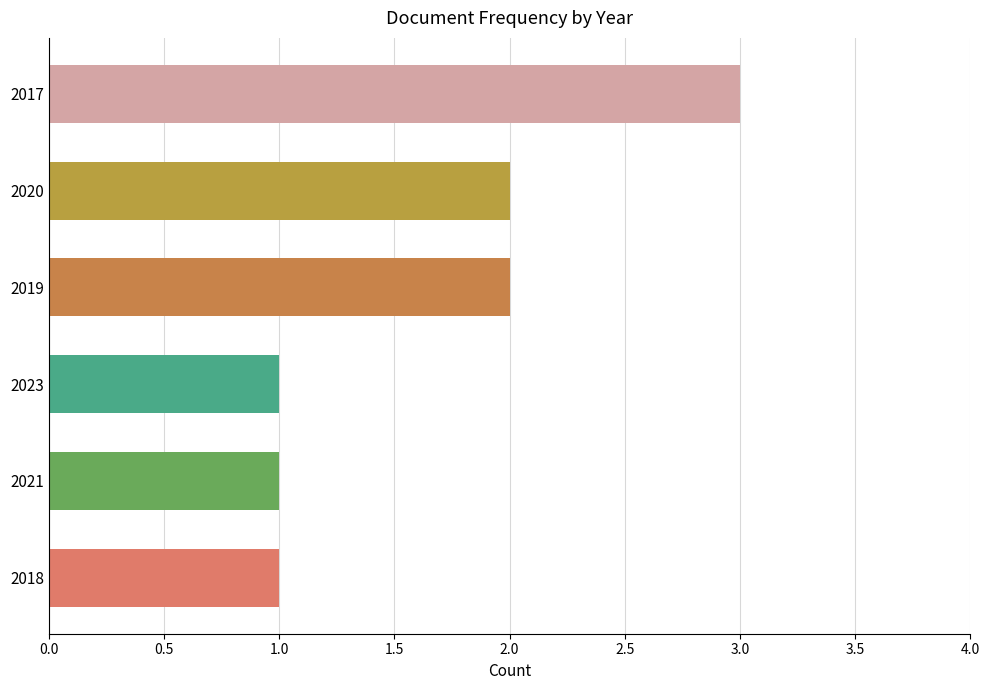

What is the sum of all values?

10